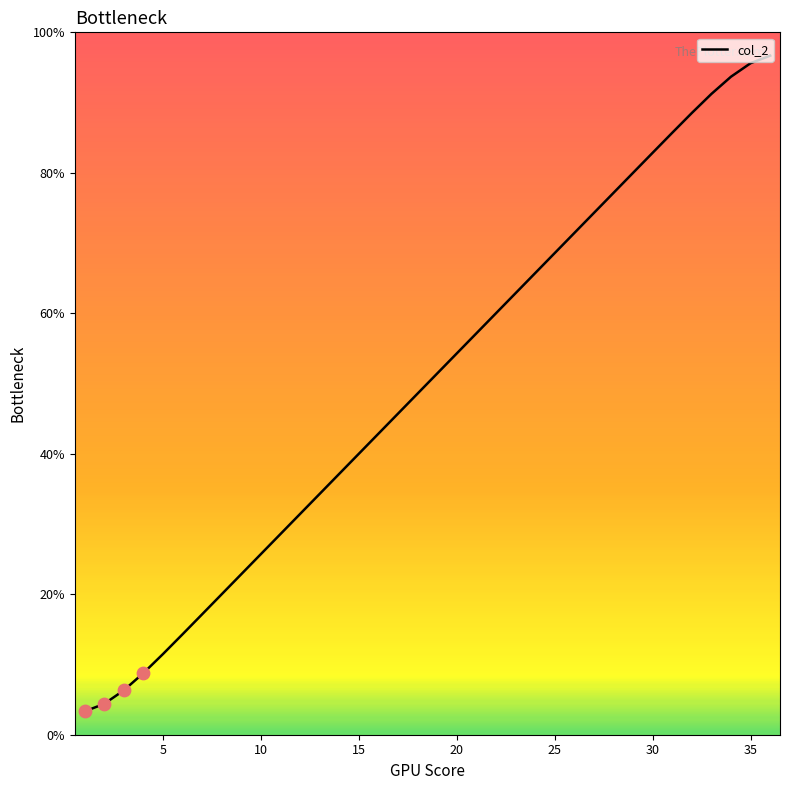

What is the minimum value shown in the chart?

3.3